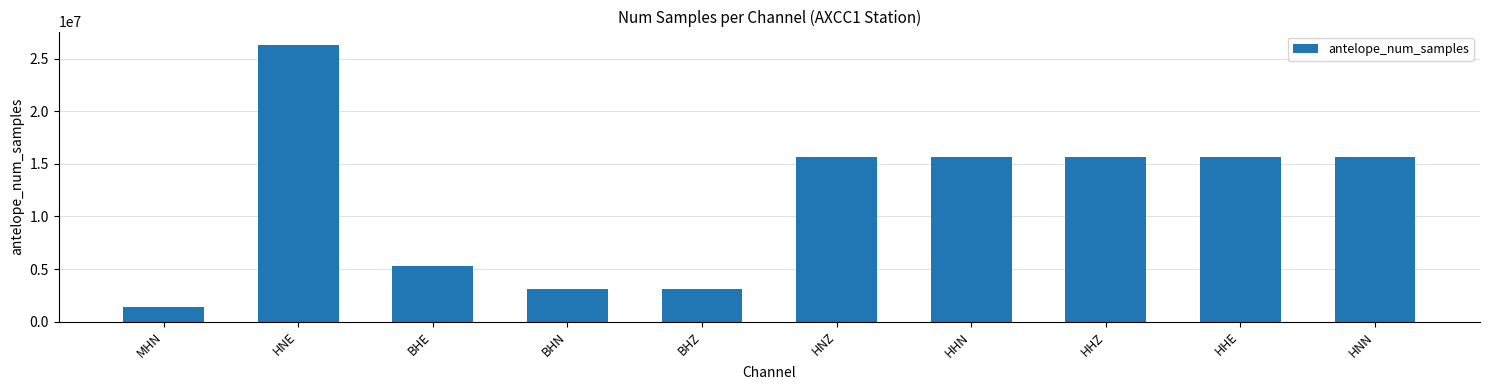

What is the value of the 10th bar from the left?

15634657